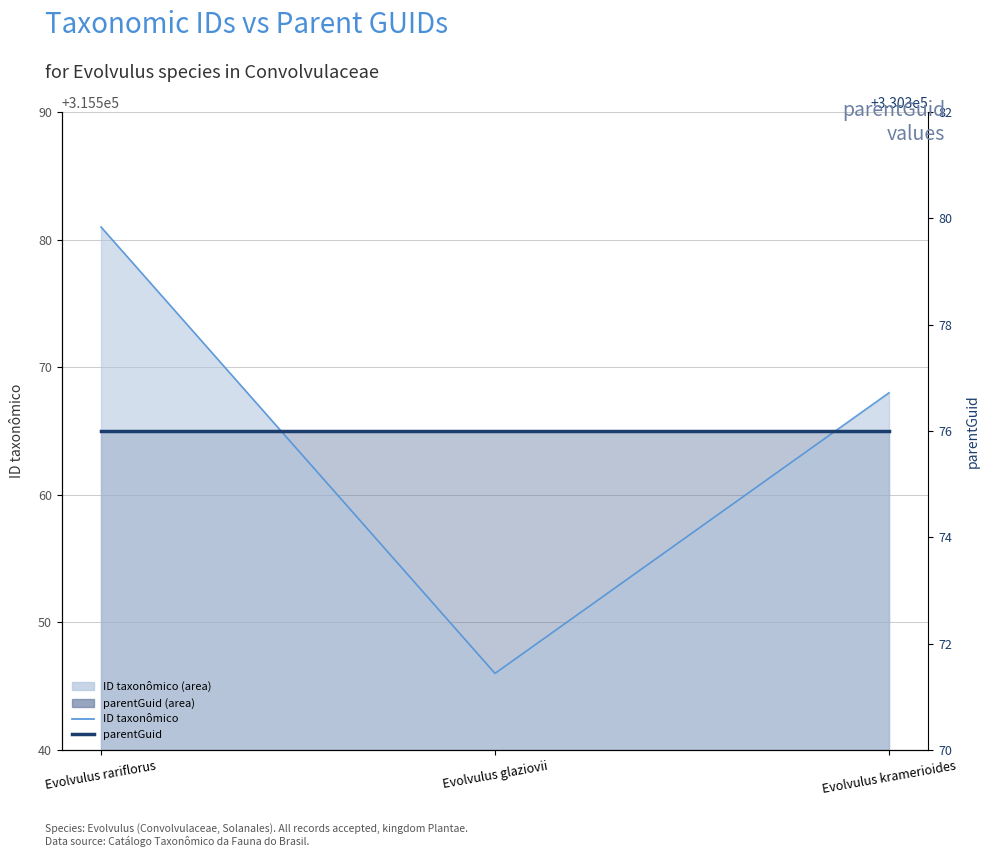

Where does the ID taxonômico series first go above 315568?

Evolvulus rariflorus